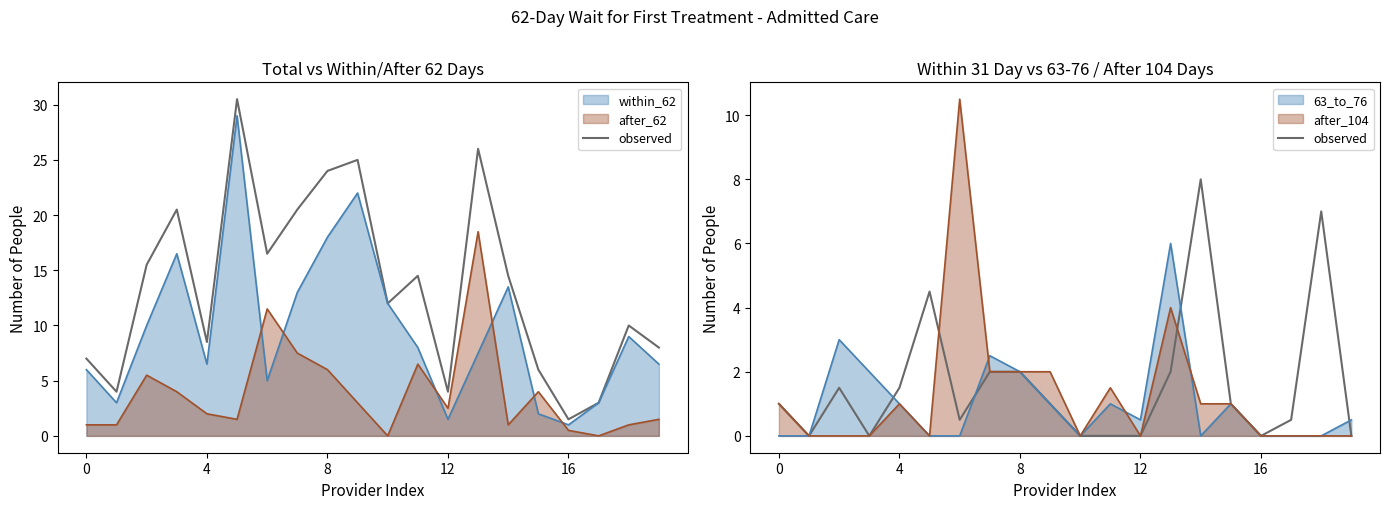

How many points are lower than both their immediate neighbors (excluding endpoints)?

4